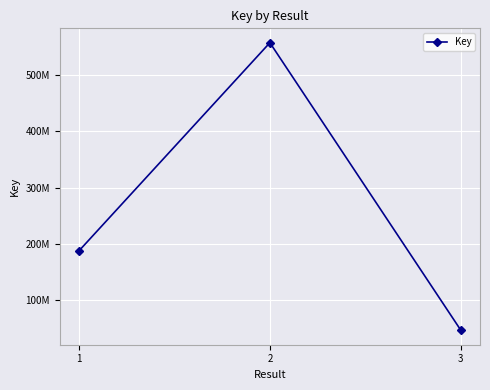

Is it true that the value at 1 is 123010221?

False